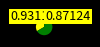

Is there a majority slice in this chart?

Yes